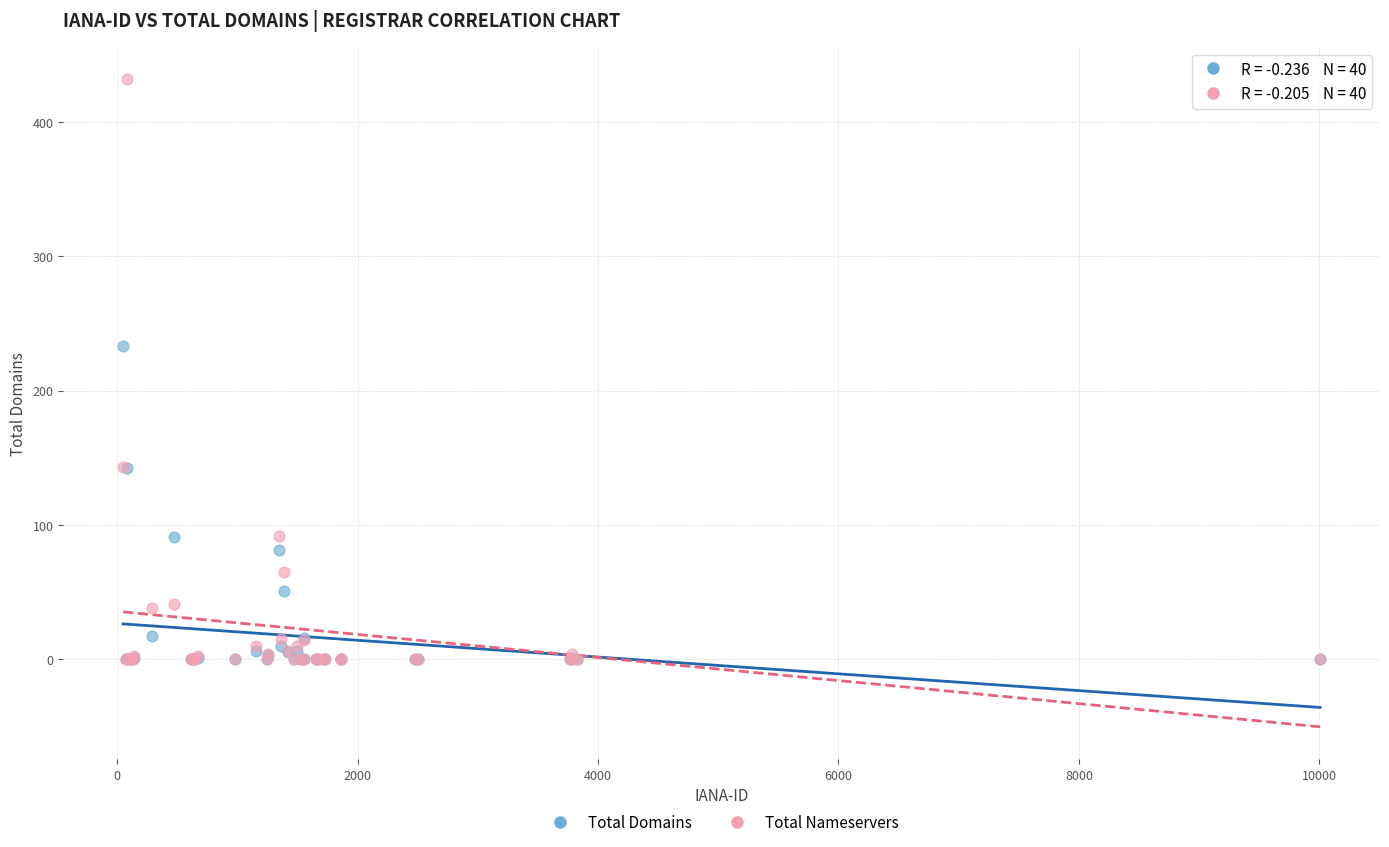

In the Total Nameservers series, what Y value is closest to 216?

143